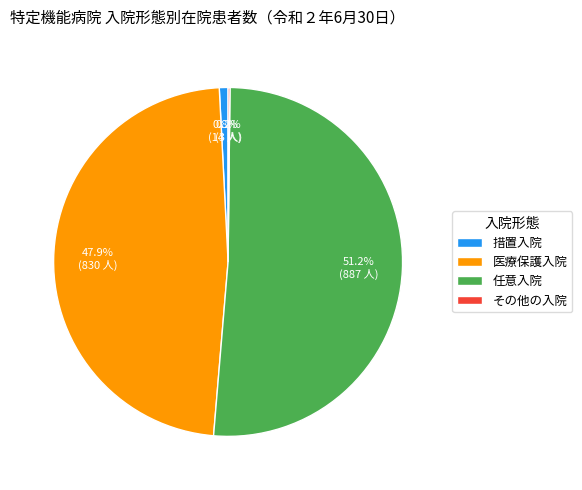

To the nearest percent, what is the difference between the largest and smallest slice percentages?

51%